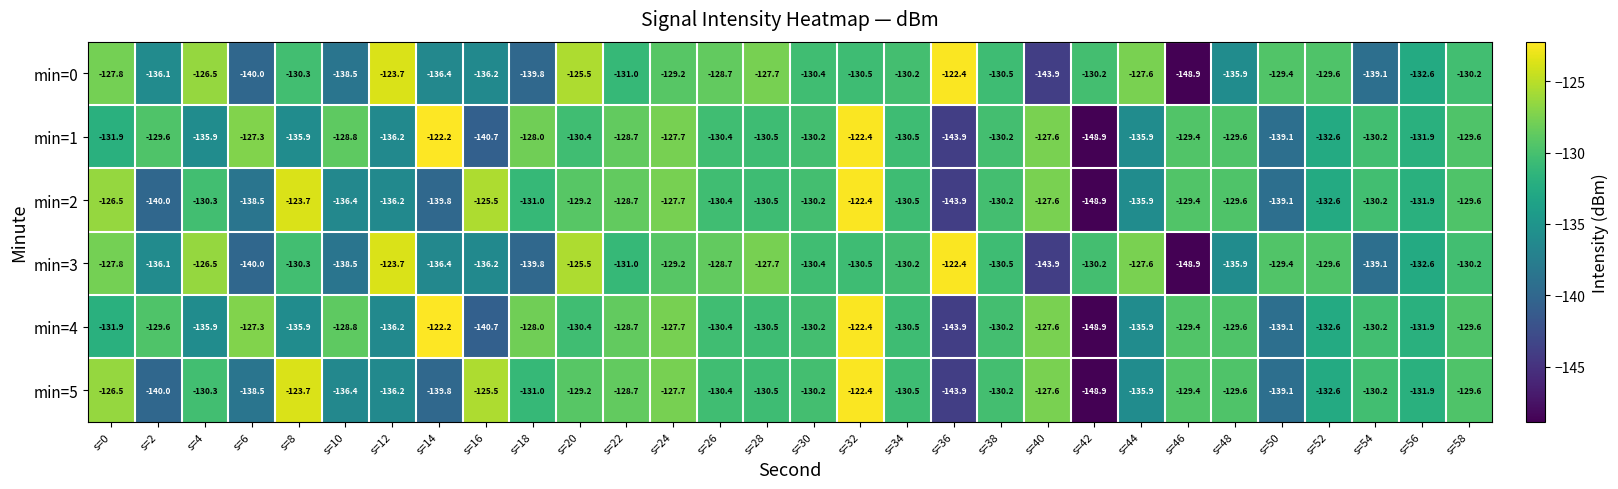

What is the average value of the min=0 series?

-132.3